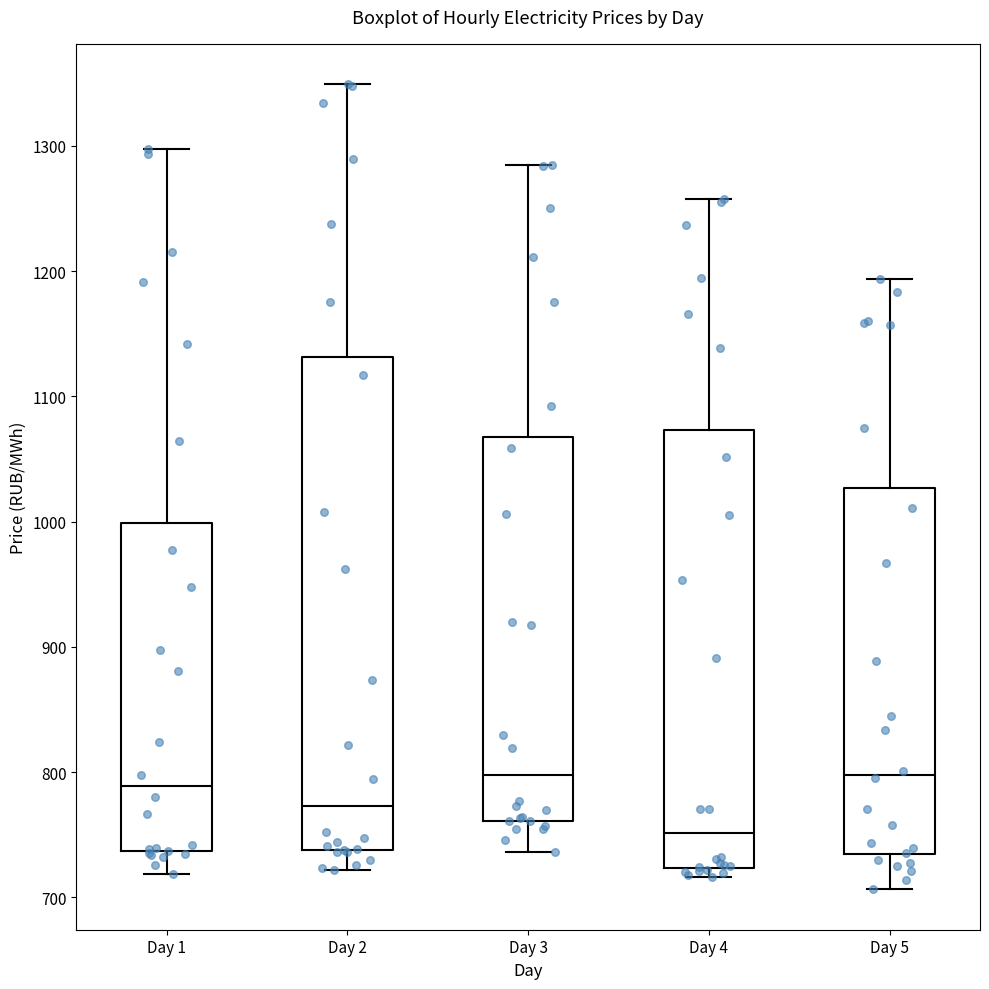

Where does the upper whisker of the box for Day 4 end on the y-axis? The values are not printed on the chart, so give them approximately, as read against the axis.

1260